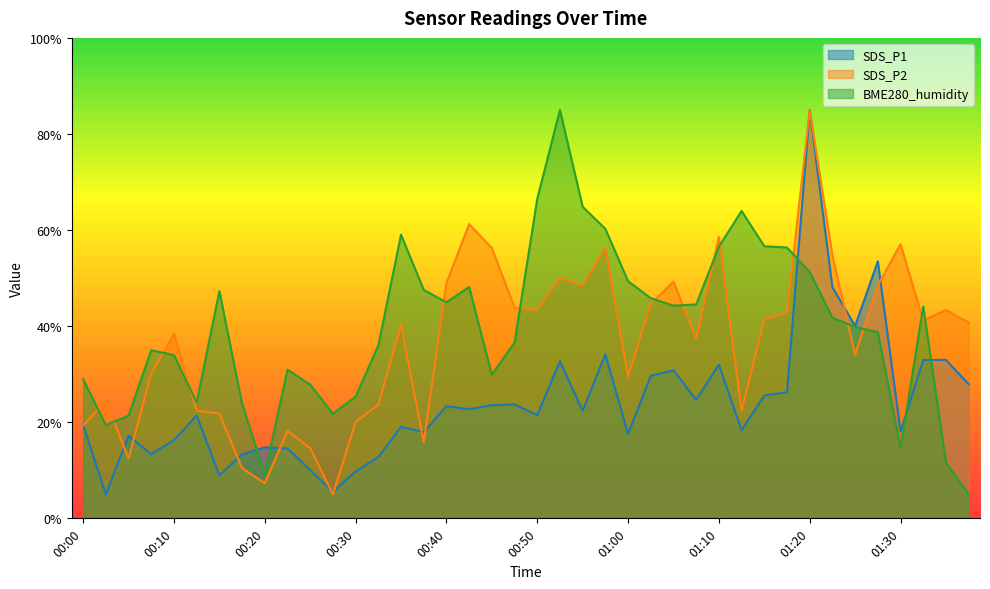

What is the spread (max minus min) of values at 00:28?

16.8